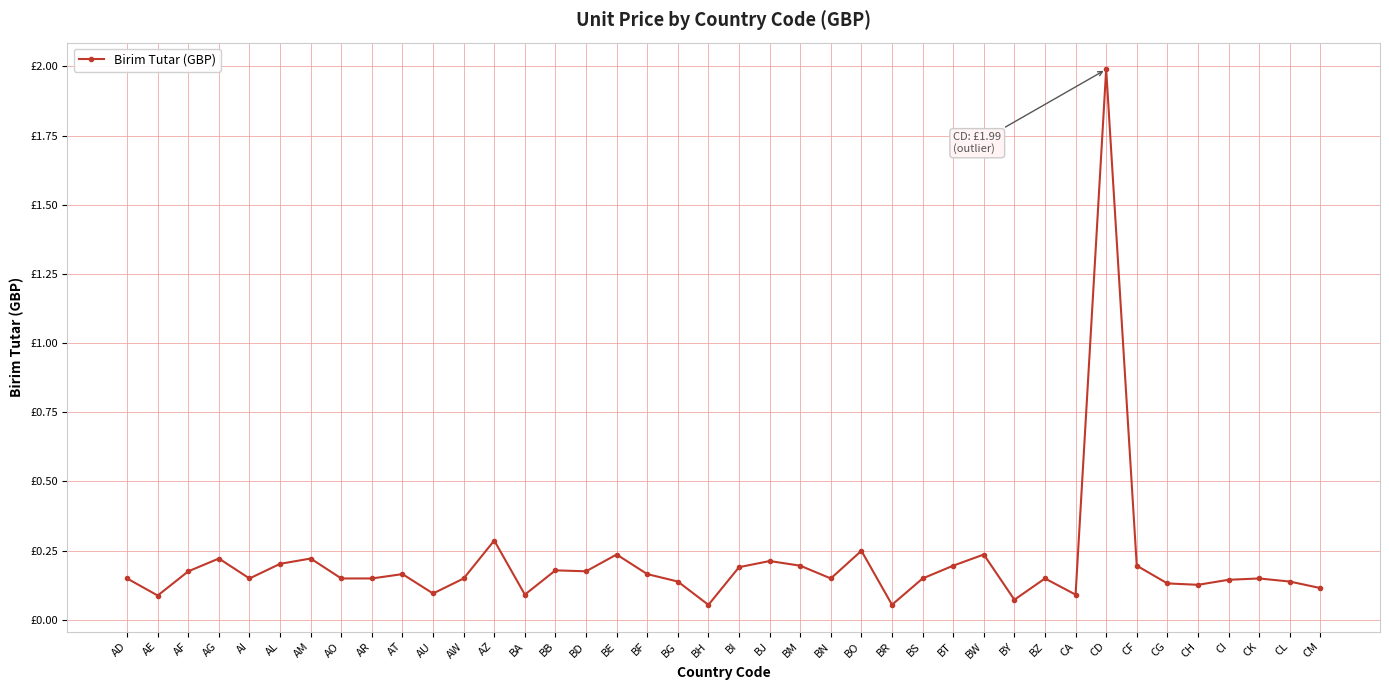

Is this an area chart (filled region under the line)?

No